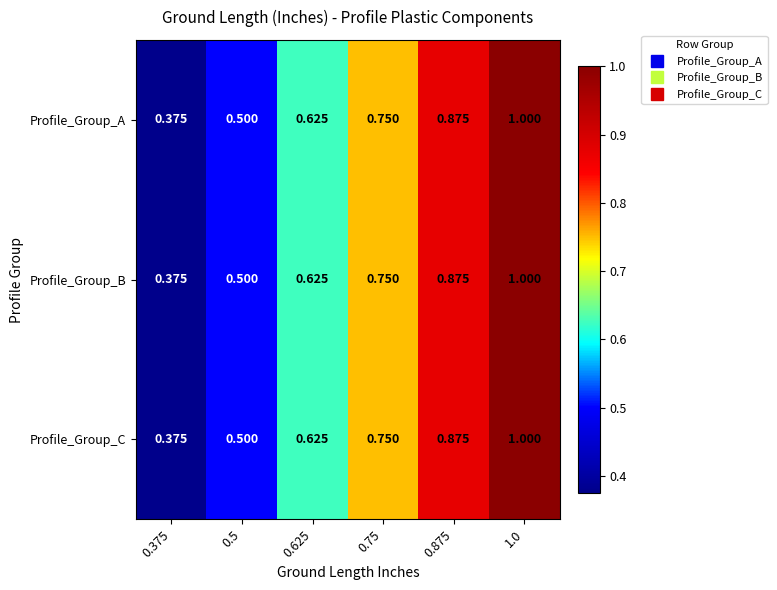

How many series are shown in this chart?

3